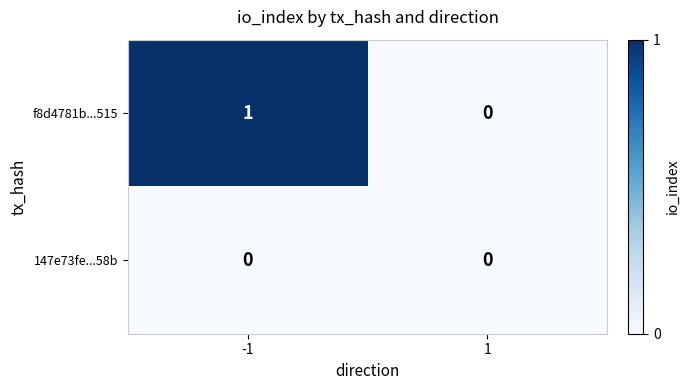

True or false: f8d4781b...515 has a value of 2 at -1.

False